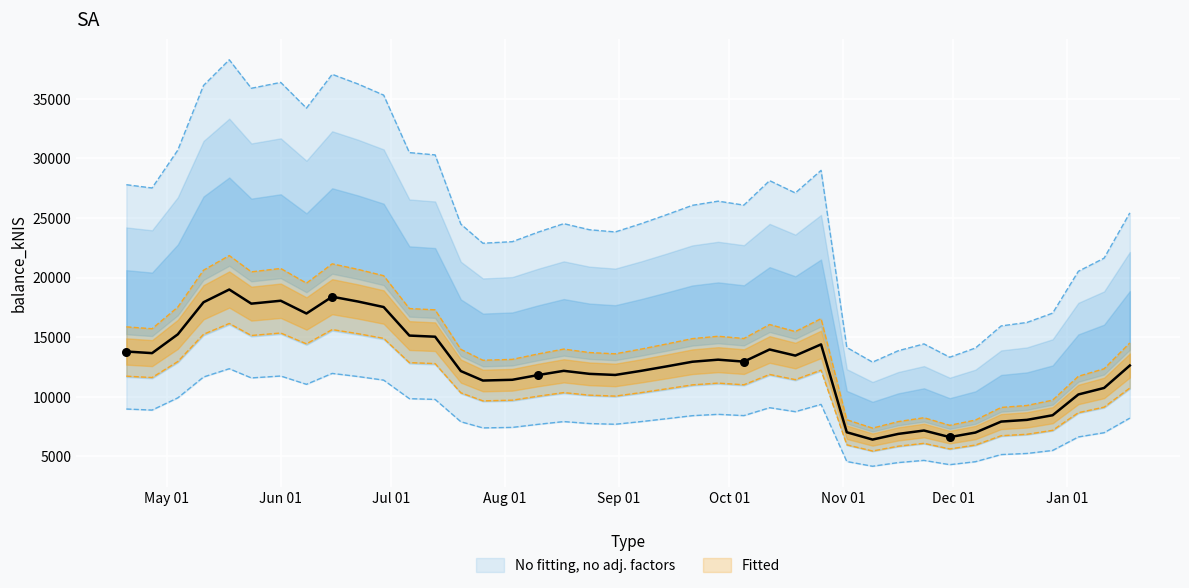

Approximately how many times larger is the value at 2023-06-01 compared to 2023-08-10?

1.5